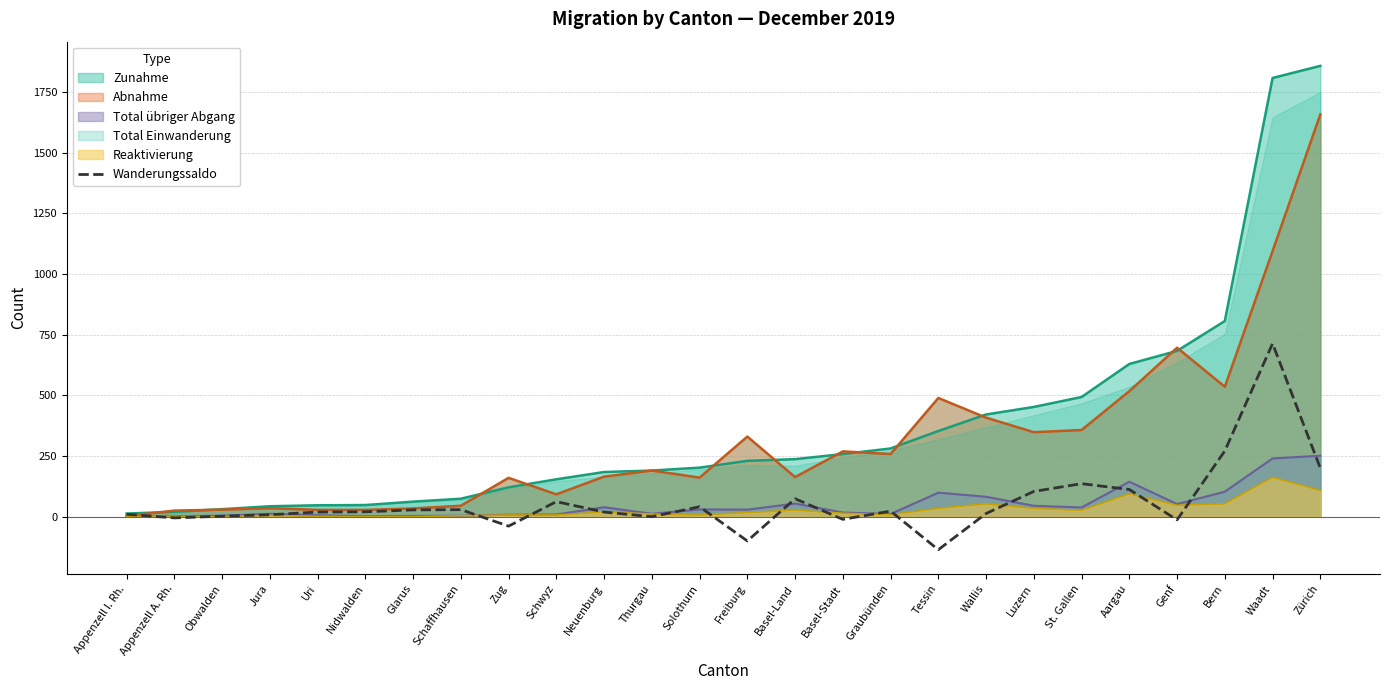

The chart shows a value of 20 at Nidwalden. True or false?

True